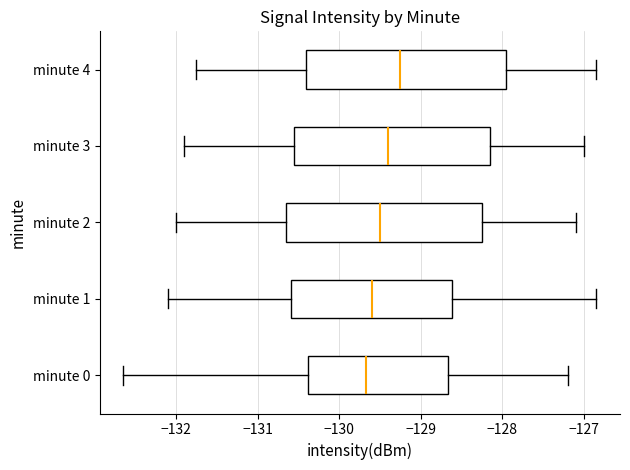

Where is the right edge of the box for minute 4 on the x-axis? The values are not printed on the chart, so give them approximately, as read against the axis.

-127.9